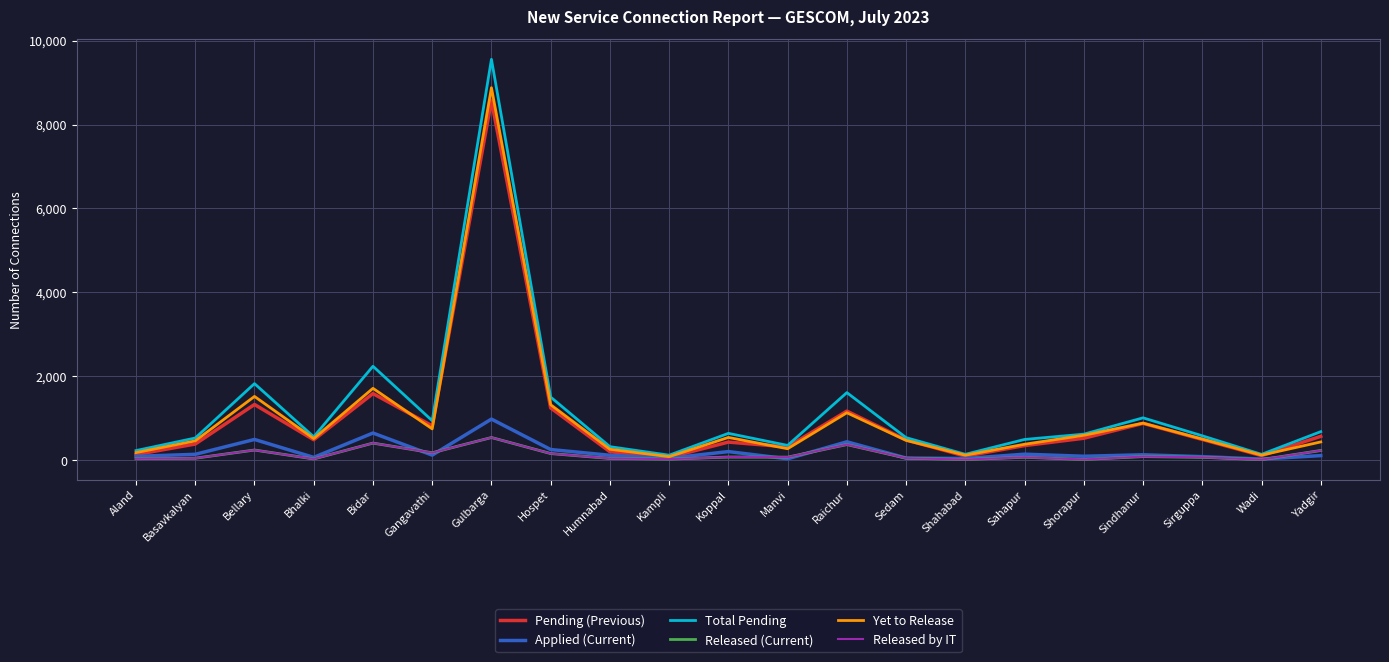

Is this an area chart (filled region under the line)?

No